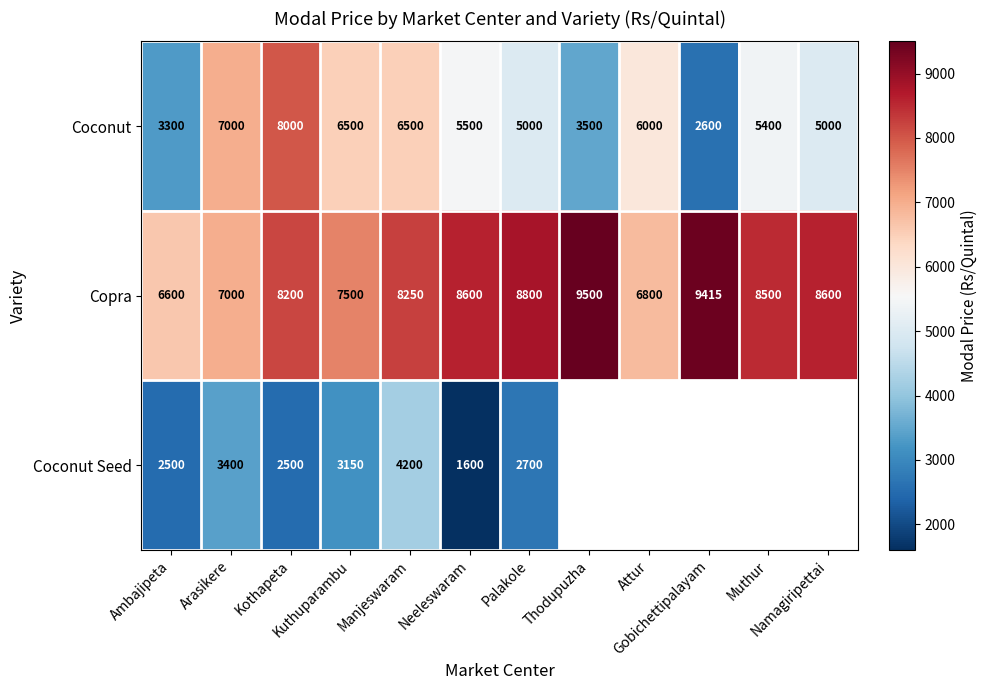

Is it true that Coconut Seed equals 2570.9 at Manjeswaram?

False